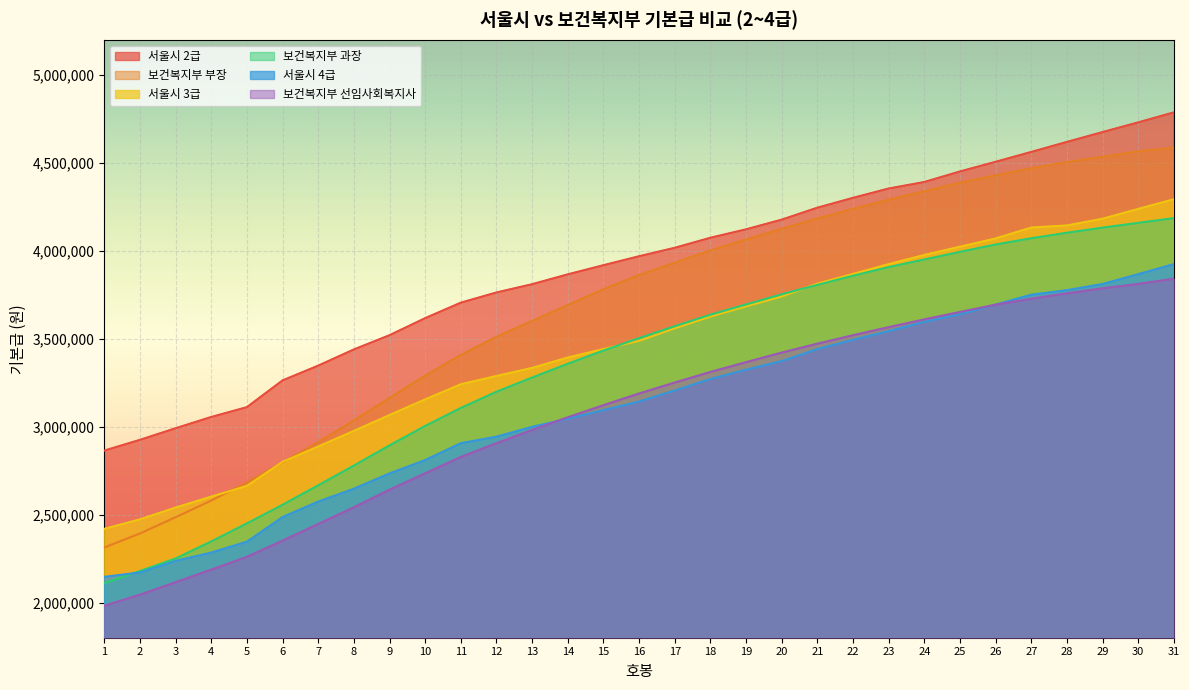

At which label does 보건복지부 과장 reach its peak?

31